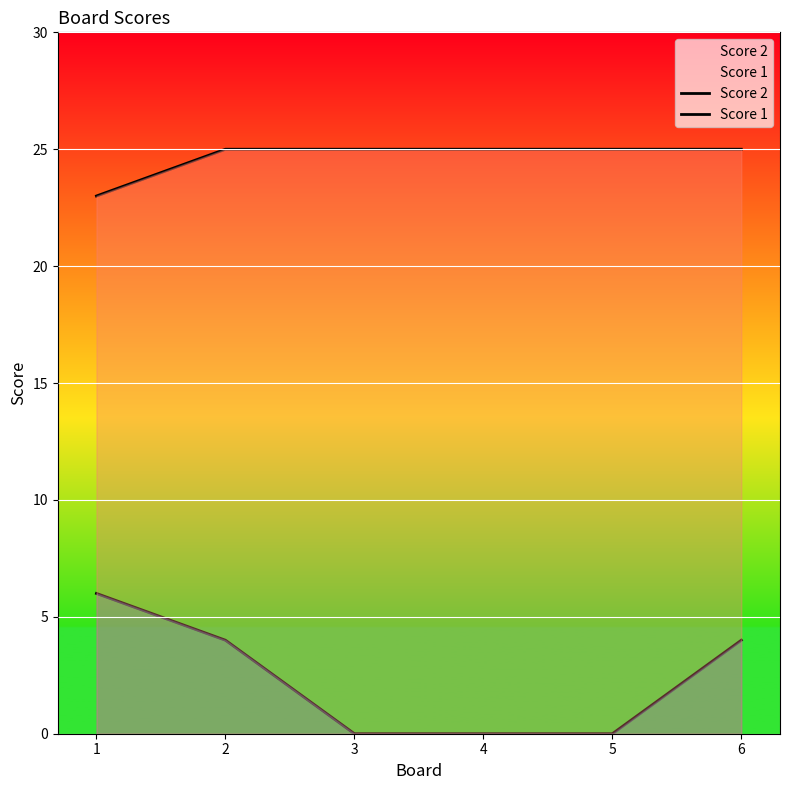

Reading right to left, list all the values displayed in this chart.

Score 2: 4	0	0	0	4	6
Score 1: 25	25	25	25	25	23